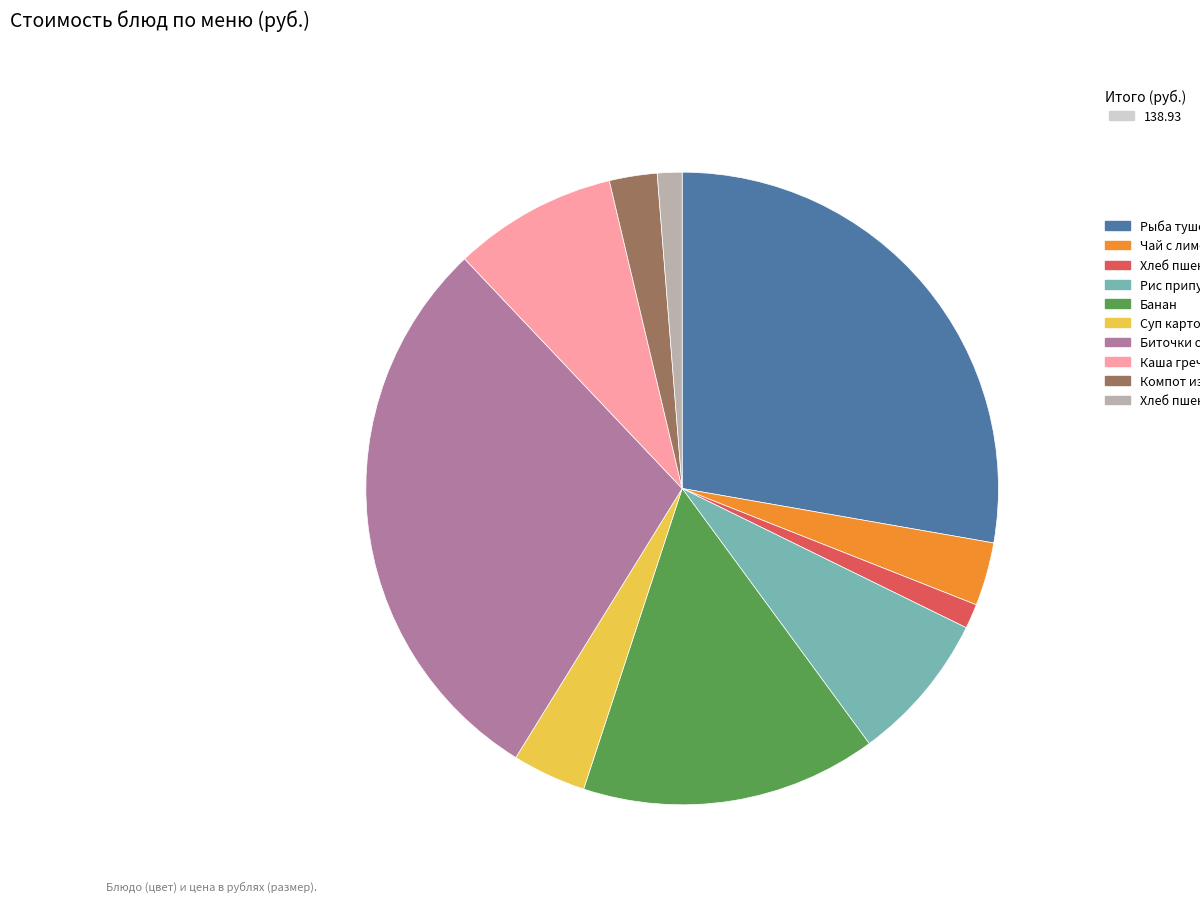

Is there a majority slice in this chart?

No